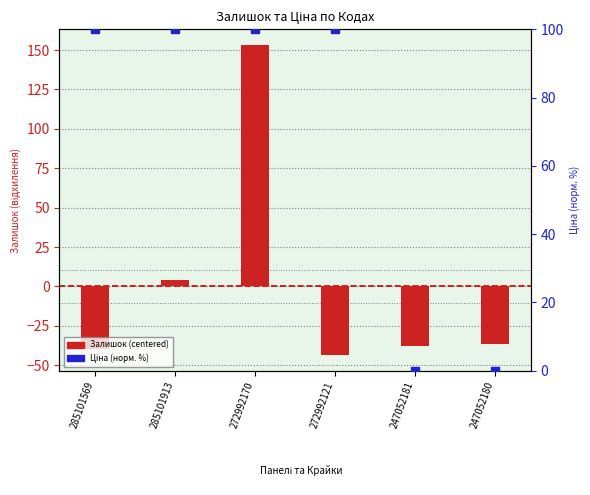

Which series contains the lowest Y value?

Залишок (centered)